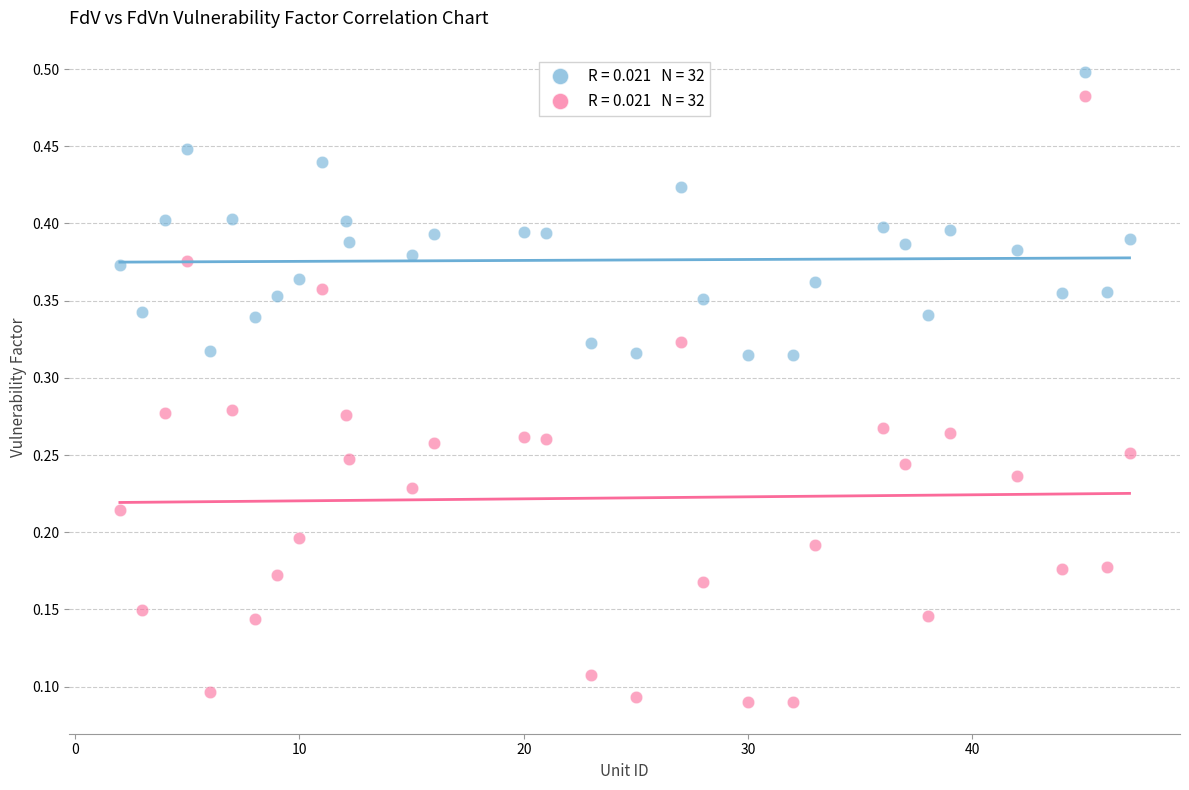

Across all data points, what is the range of X values (max minus min)?

45.0